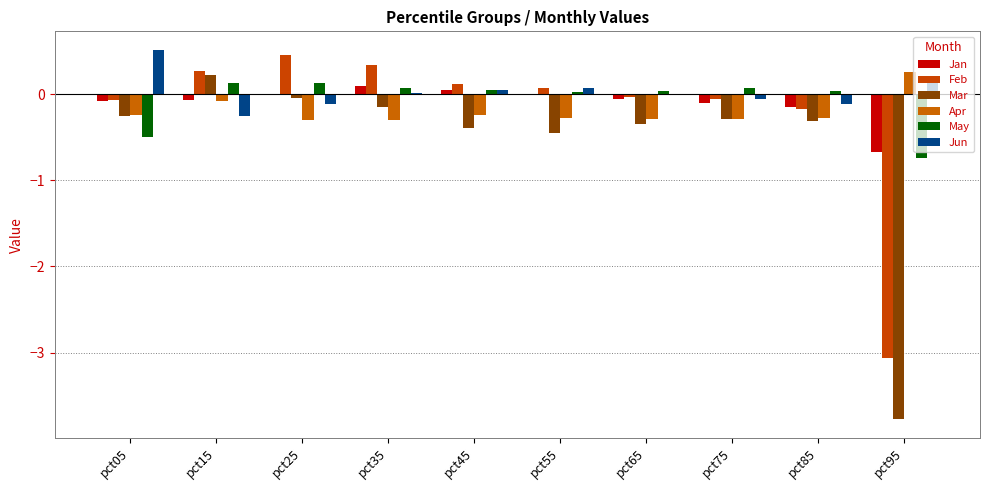

Count the number of categories in the chart.

10